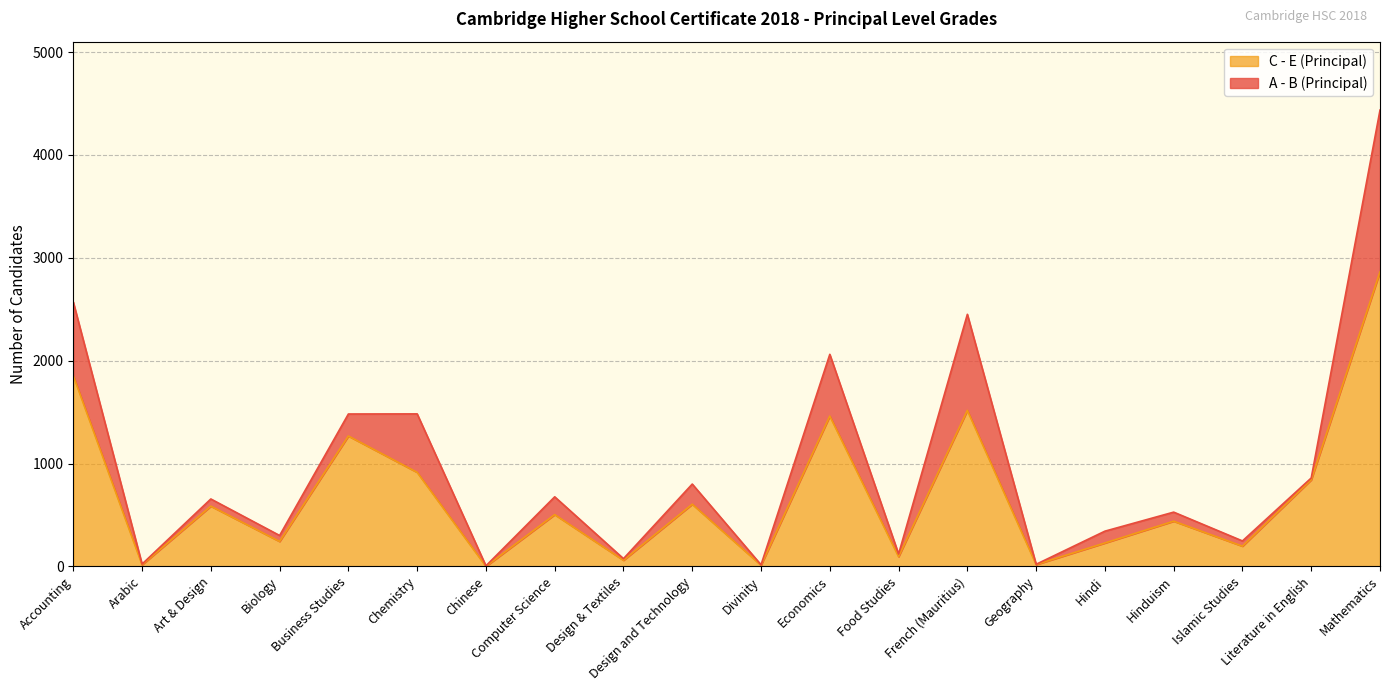

What is the minimum value shown in the chart?

1